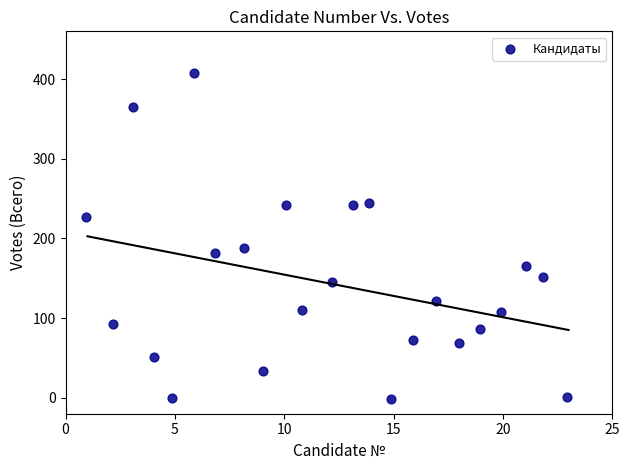

What is the range of Y values (max minus min)?

409.0